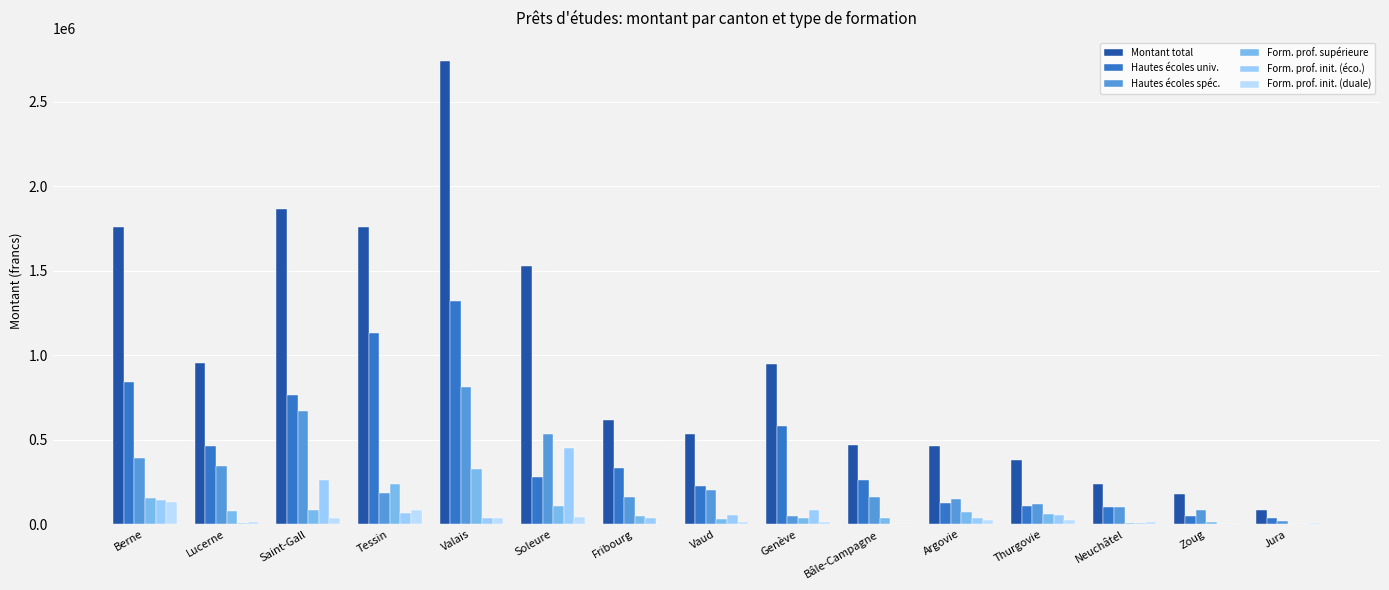

Does the chart contain stacked bars?

No